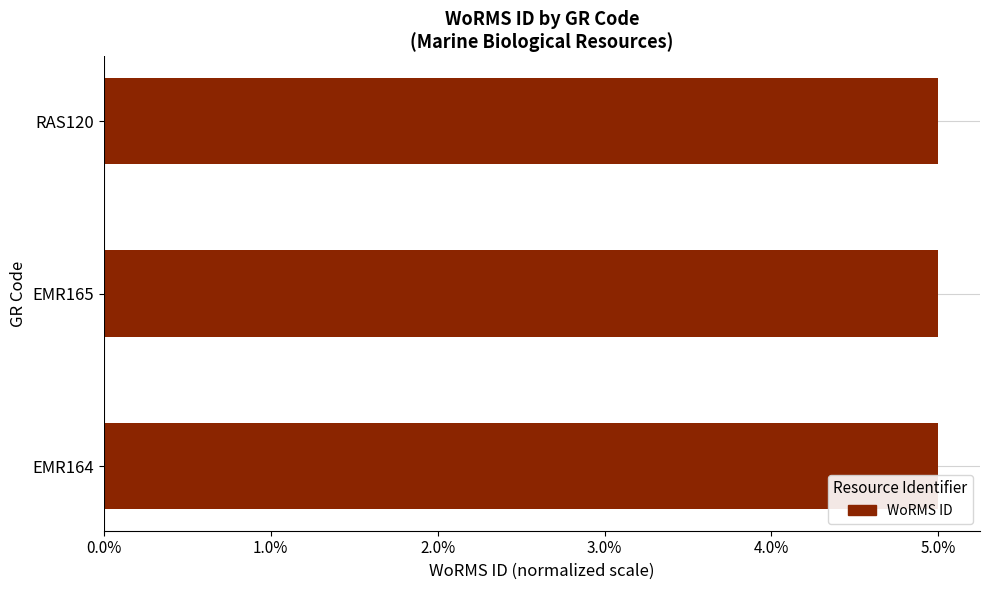

Is it true that the value at RAS120 is 5.0?

True